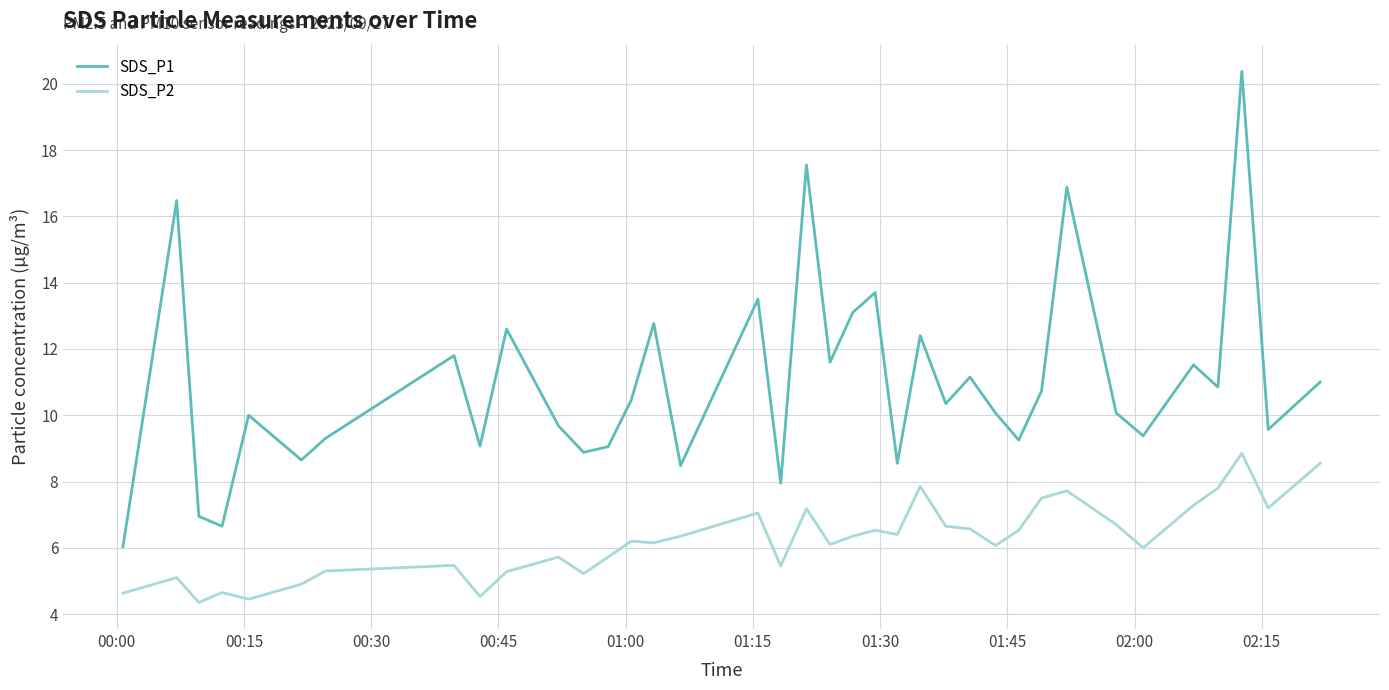

In SDS_P1, how many points are higher than both neighbors (excluding endpoints)?

13